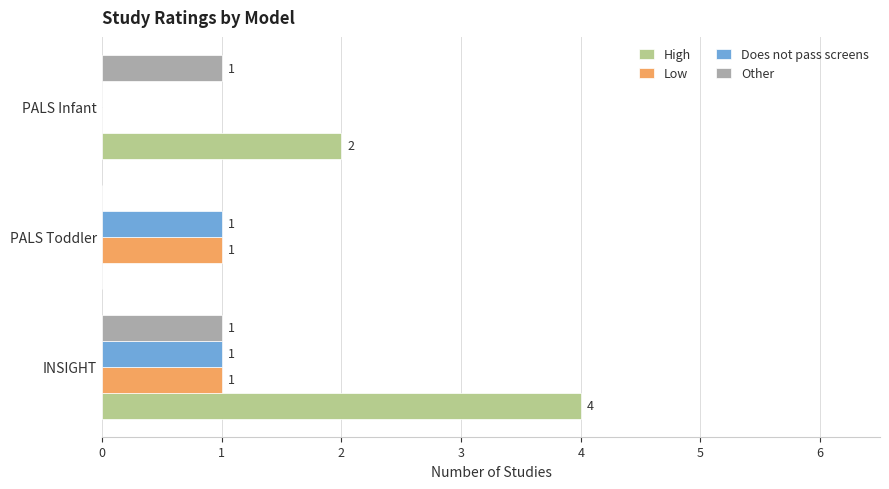

The value of Other at PALS Infant is 1. True or false?

True